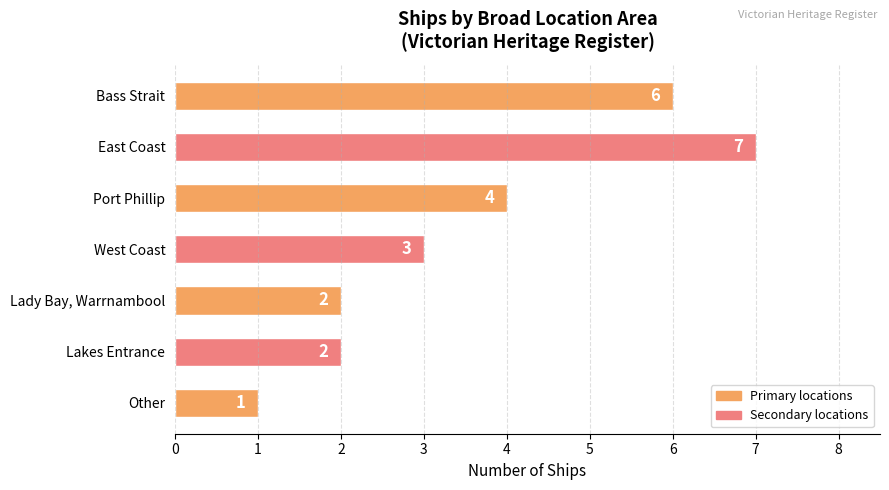

What is the label of the 5th bar from the bottom?

Port Phillip